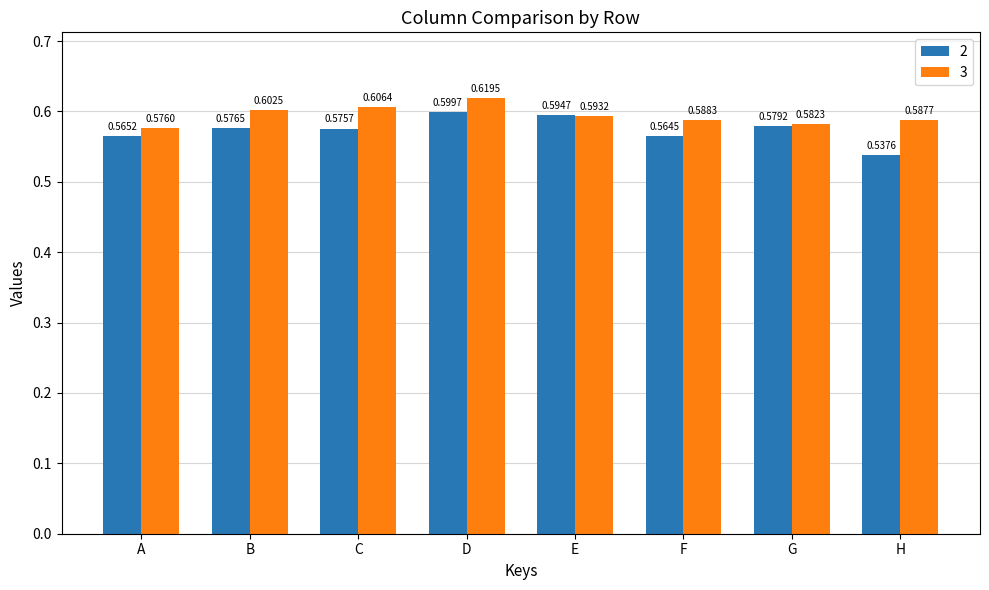

Does the chart contain any negative values?

No